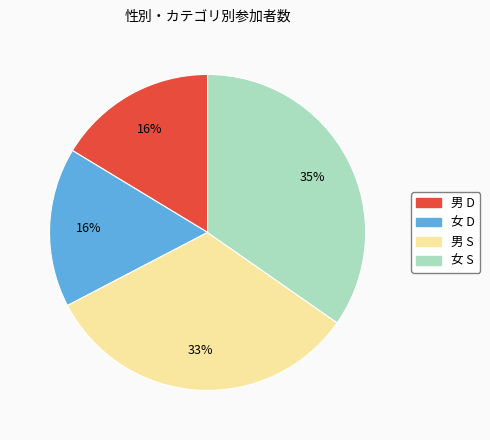

Do 女 S and 男 S together represent more than half of the pie?

Yes